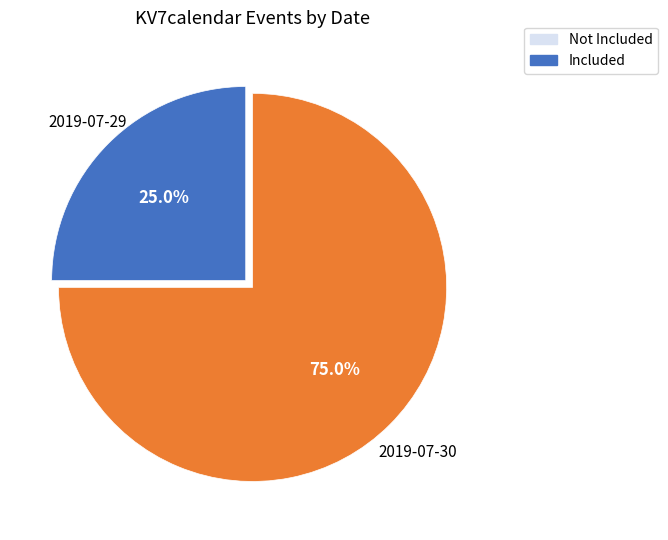

Which category has the smallest portion of the pie?

2019-07-29